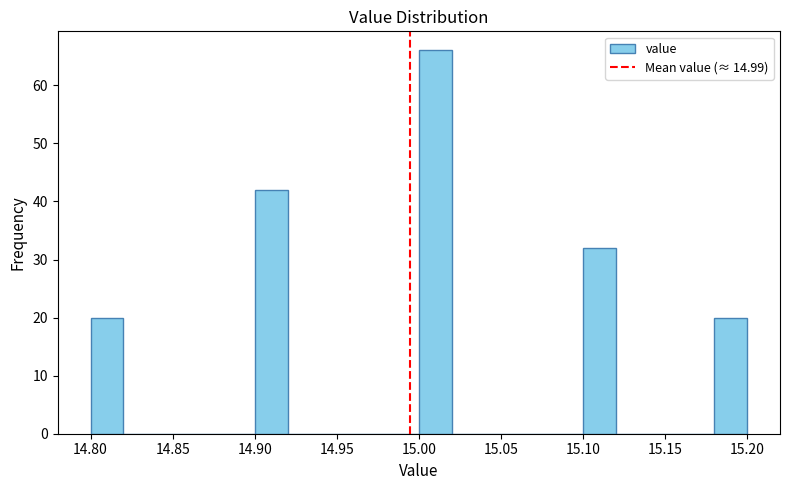

How tall is the bar that spans 14.80 to 14.82 on the x-axis? The values are not printed on the chart, so give them approximately, as read against the axis.

20